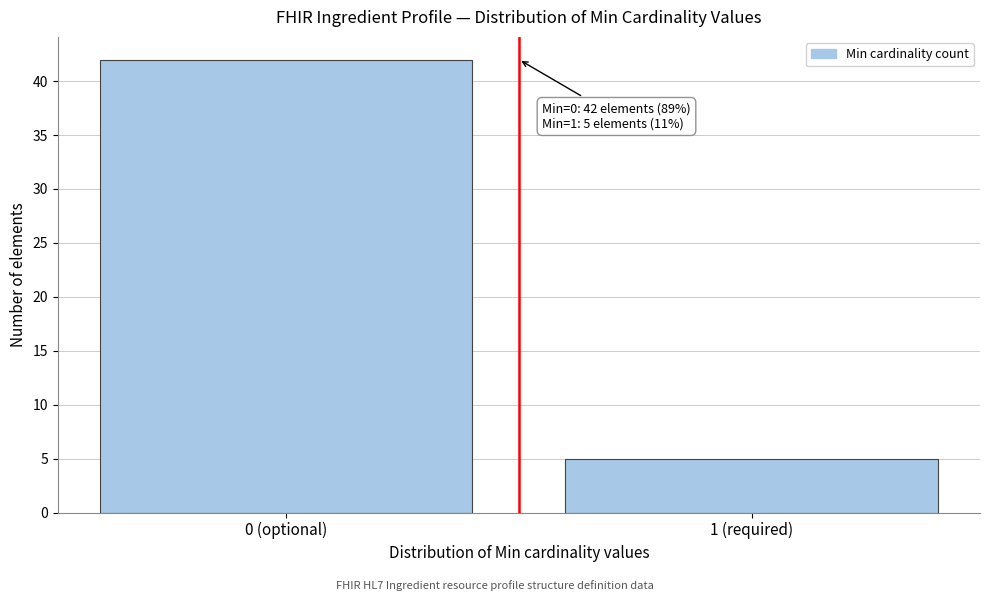

Reading left to right, transcribe all the data shown in this chart.

0 (optional)=42	1 (required)=5